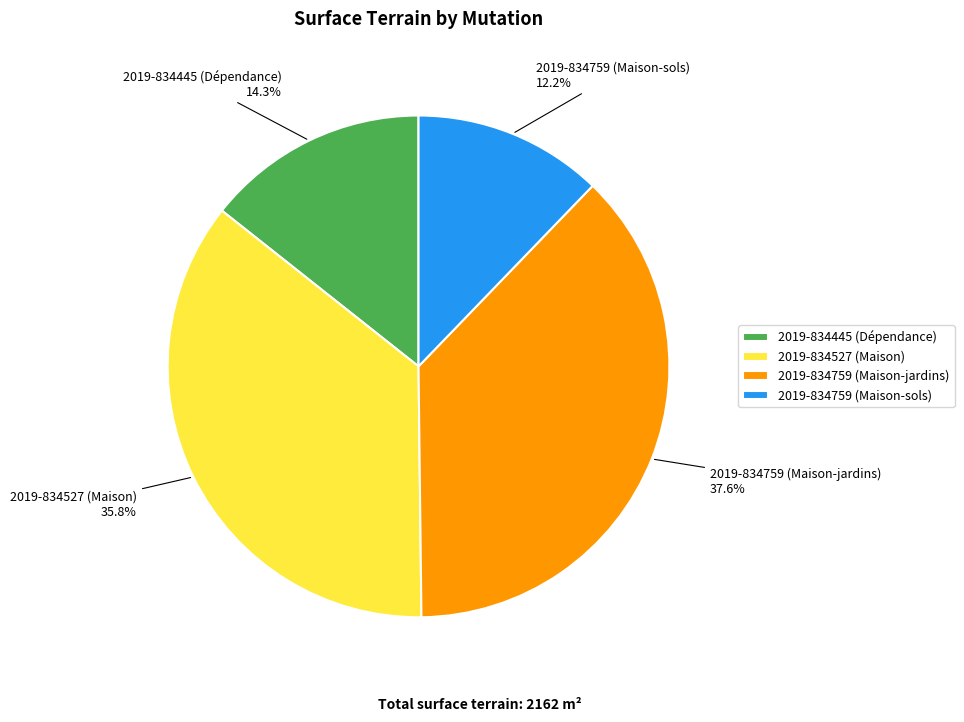

To the nearest percent, what is the combined percentage of 2019-834759 (Maison-jardins) and 2019-834445 (Dépendance)?

52%